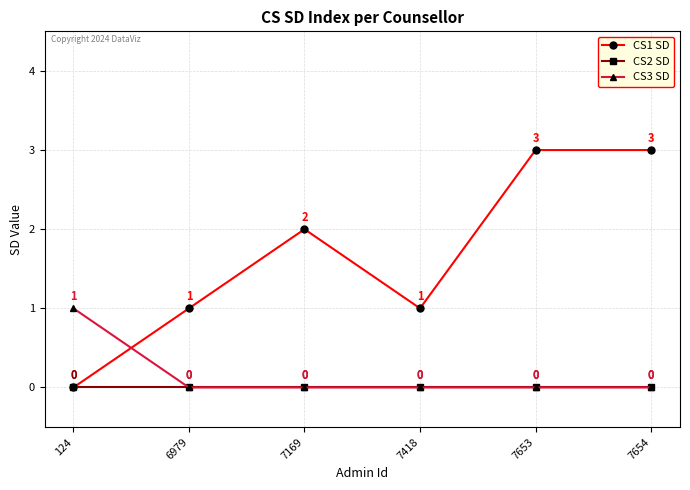

What are all the series names shown in the legend?

CS1 SD, CS2 SD, CS3 SD